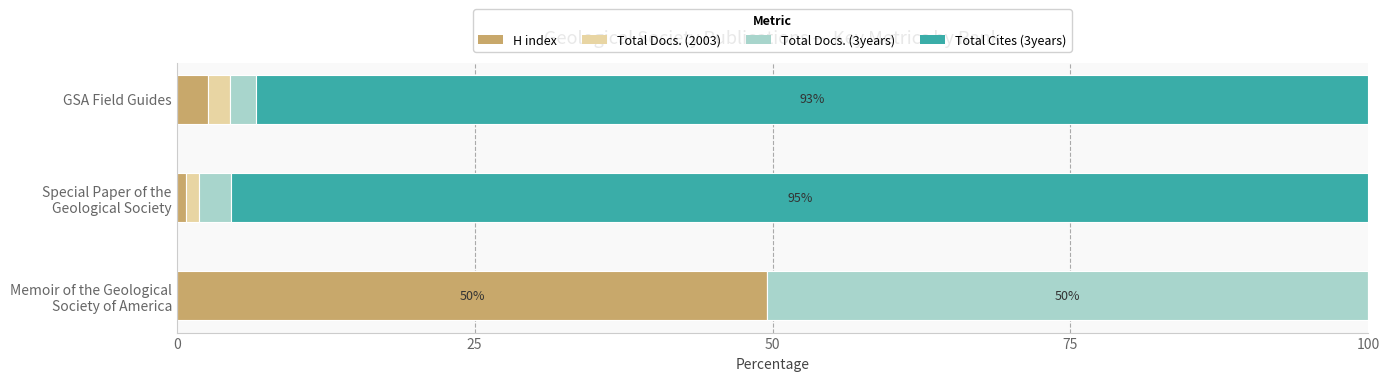

What is the maximum value for H index?

49.6